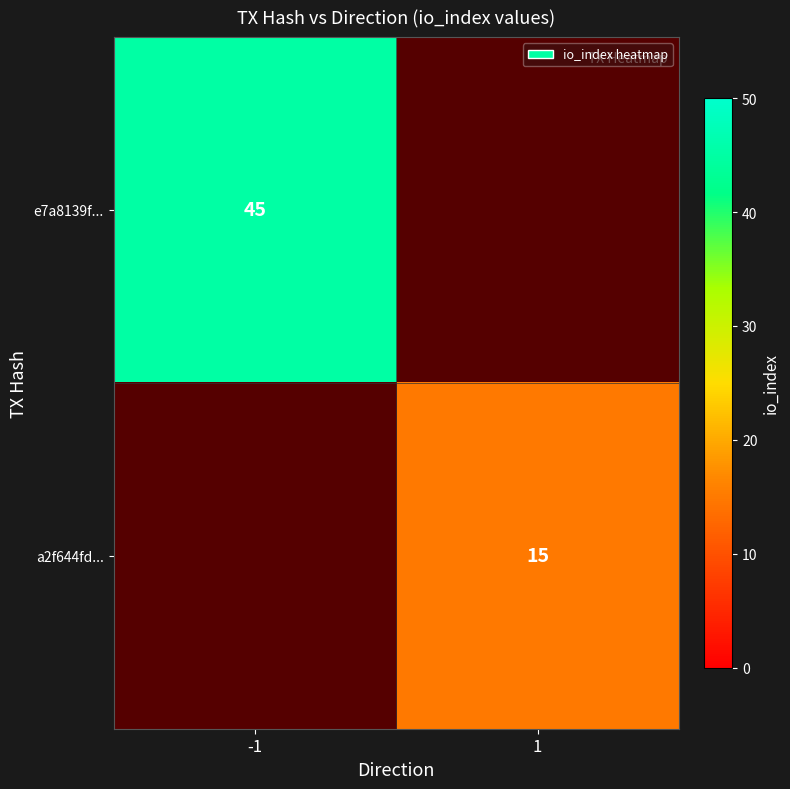

Is the value of e7a8139f... at -1 greater than the value of a2f644fd... at 1?

Yes